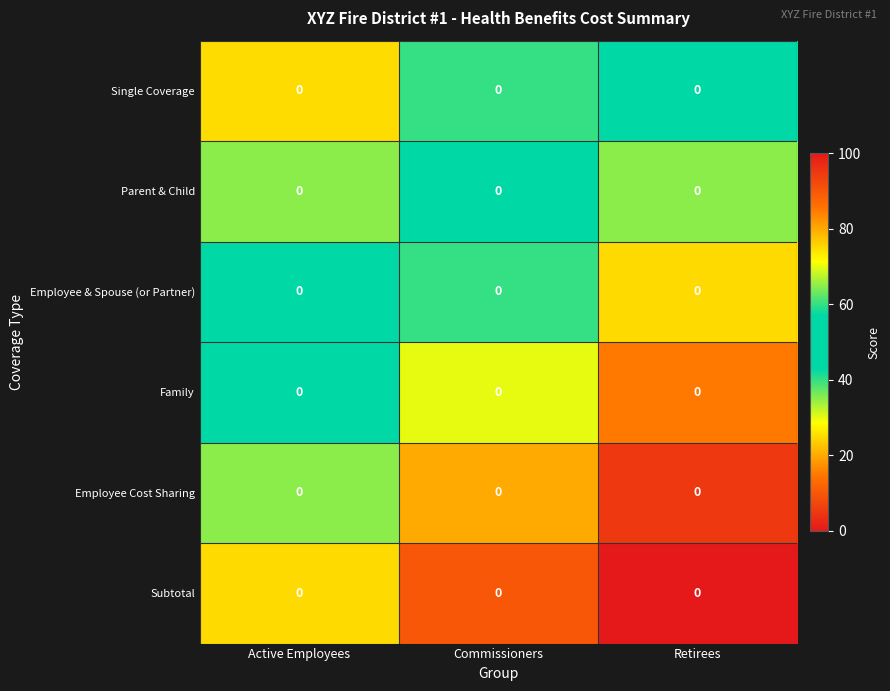

How many series are shown in this chart?

6